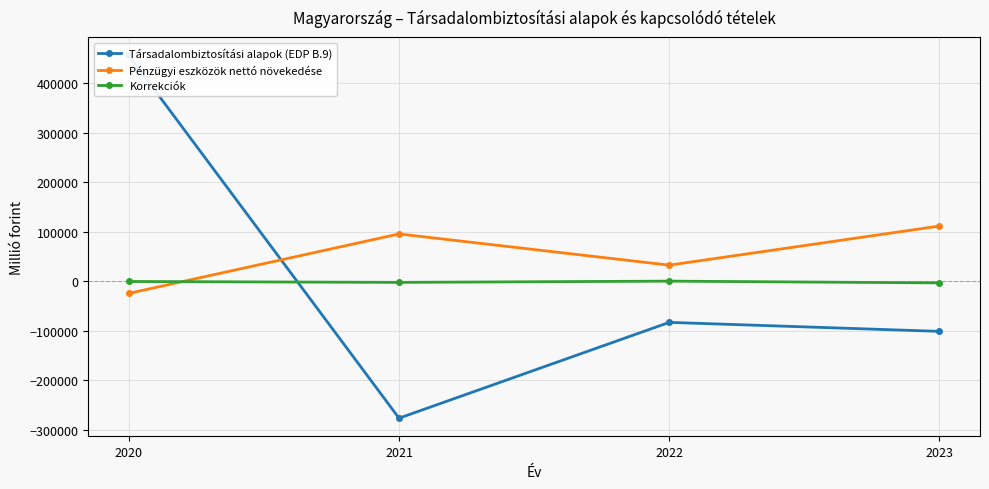

Which series has the widest spread of values?

Társadalombiztosítási alapok (EDP B.9)